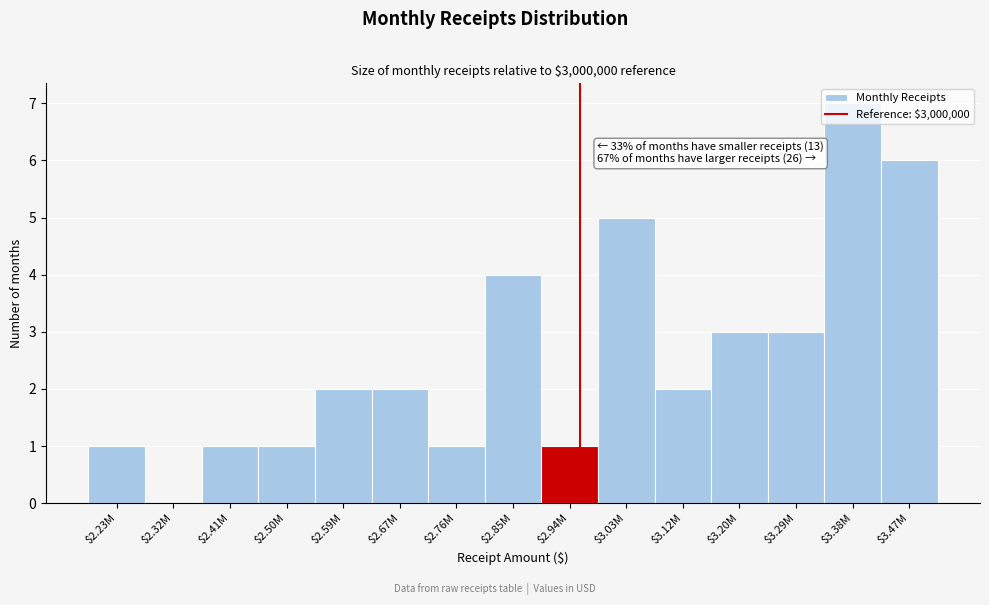

Which label corresponds to the largest value in the chart?

$3.38M